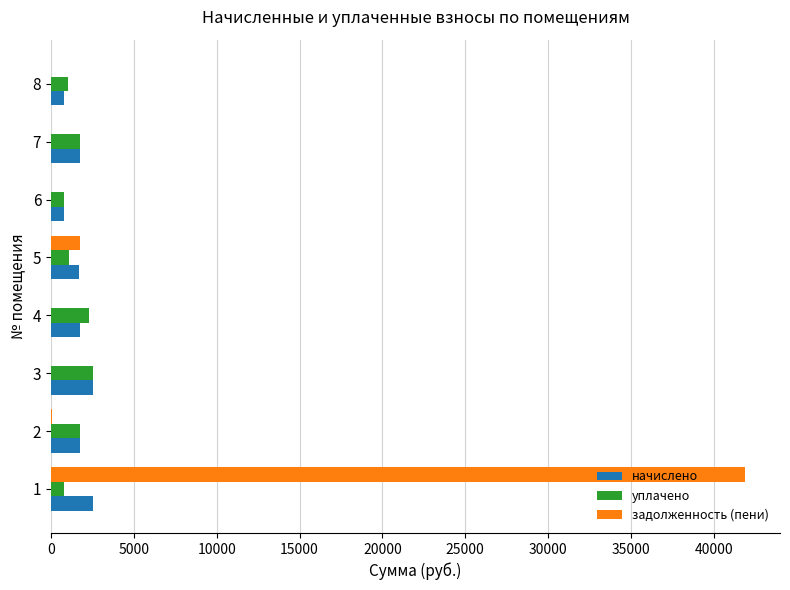

Which series has the largest total across all categories?

задолженность (пени)